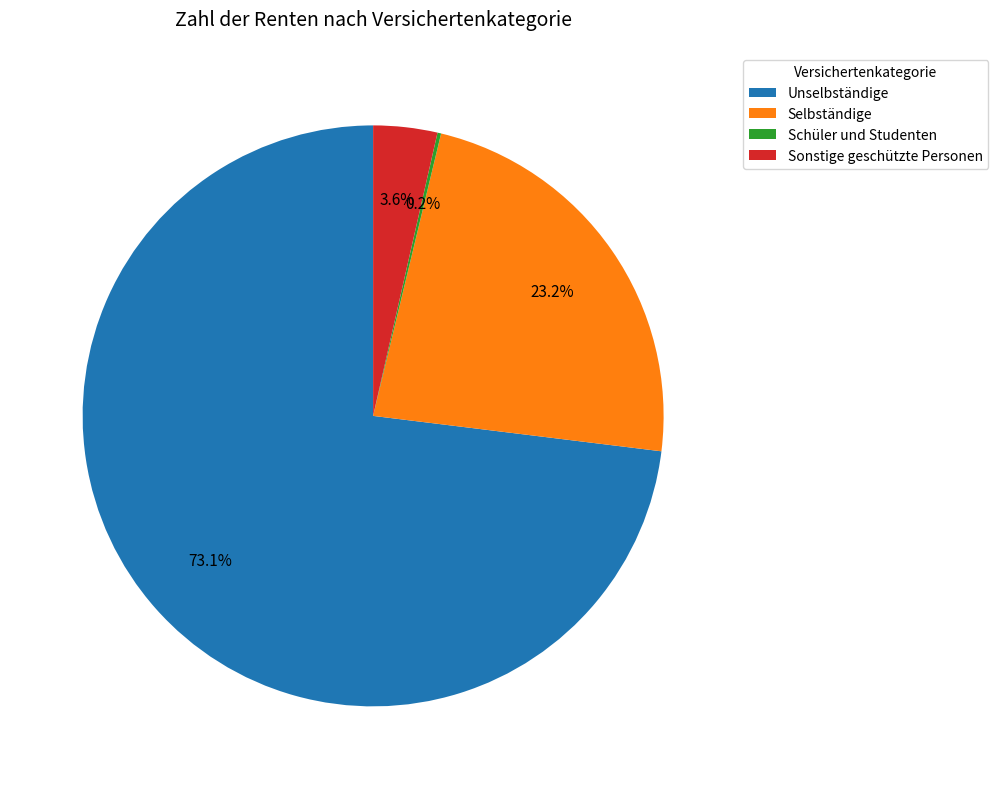

Approximately how many times larger is the value at Sonstige geschützte Personen compared to Selbständige?

0.2